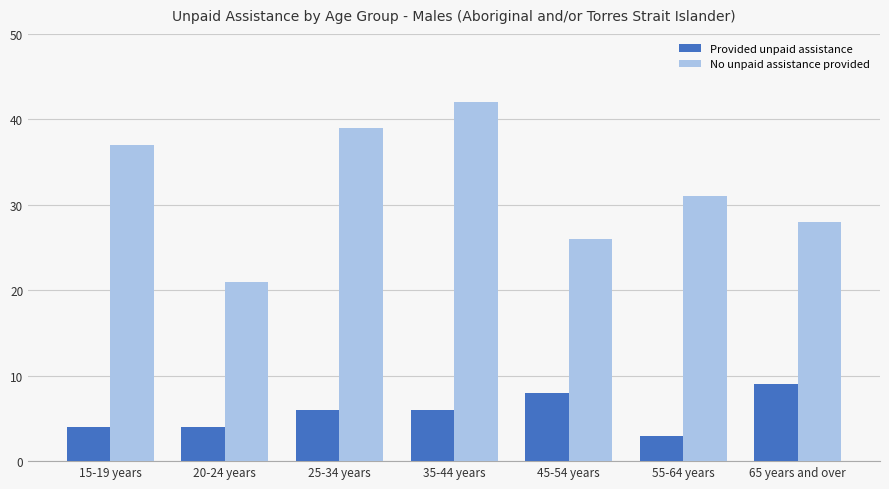

What is the difference between the highest and lowest values at 25-34 years?

33